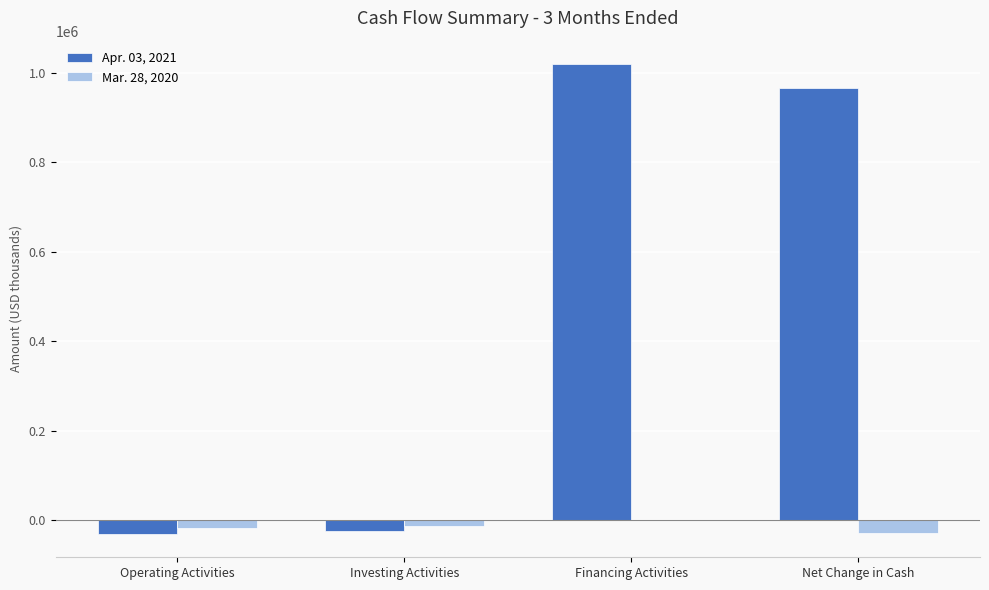

The Apr. 03, 2021 series shows -30657 at Operating Activities. True or false?

True